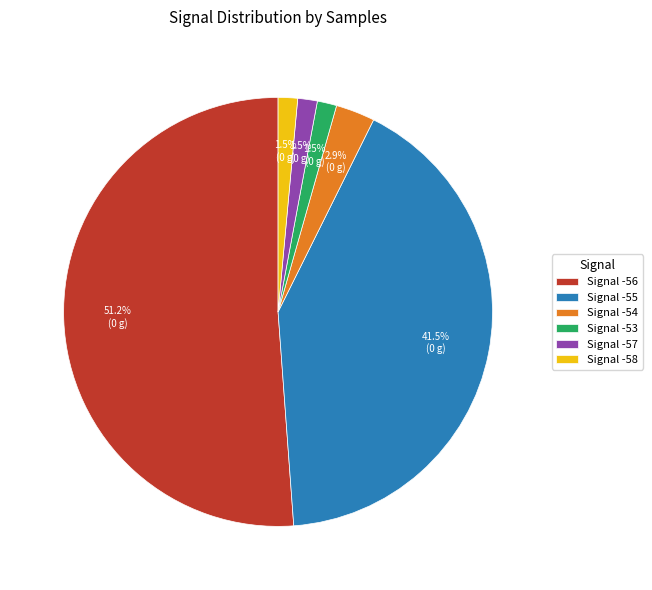

Between Signal -57 and Signal -56, which is larger?

Signal -56